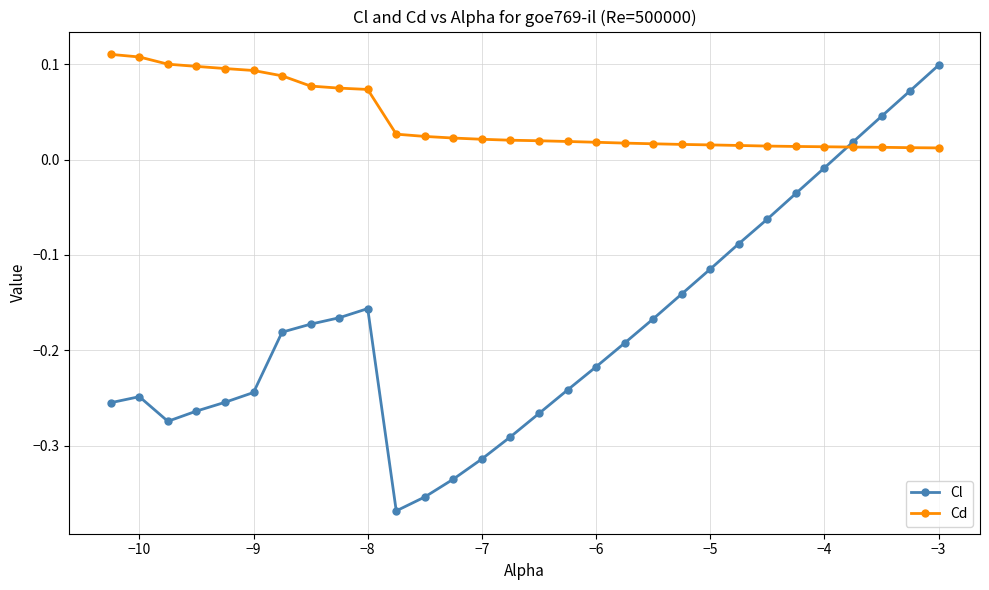

After their last crossing, which series has the higher values: Cd or Cl?

Cl